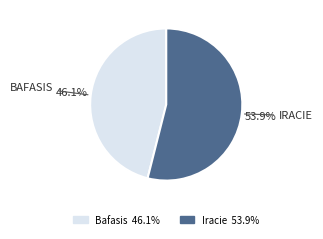

Is there any slice that represents more than half of the pie?

Yes